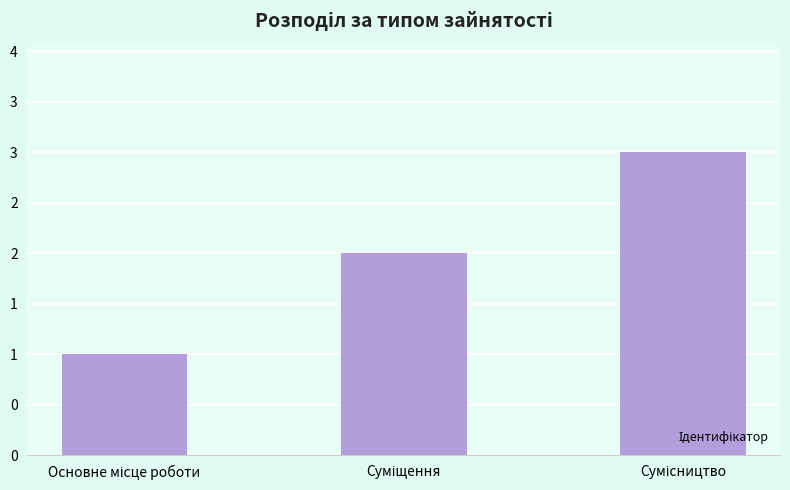

Is it true that the value at Основне місце роботи is 1?

False